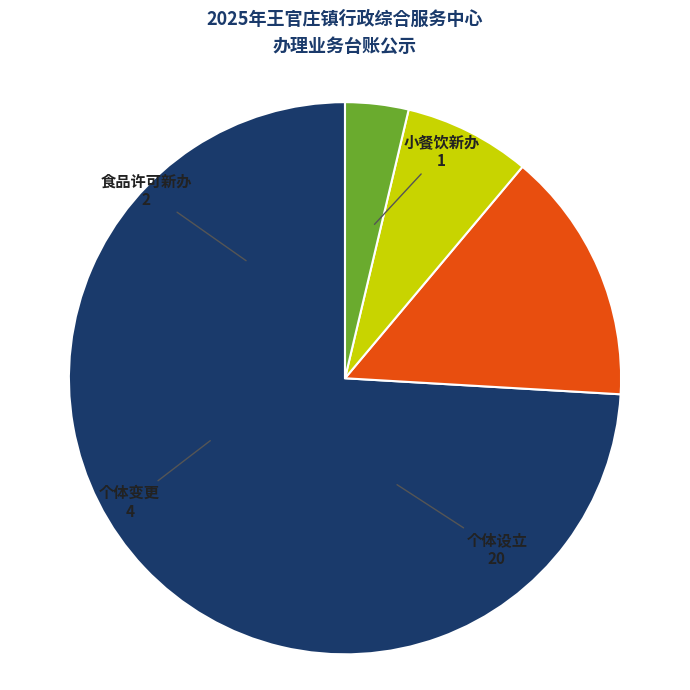

Rank the categories by value from lowest to highest.

小餐饮新办, 食品许可新办, 个体变更, 个体设立